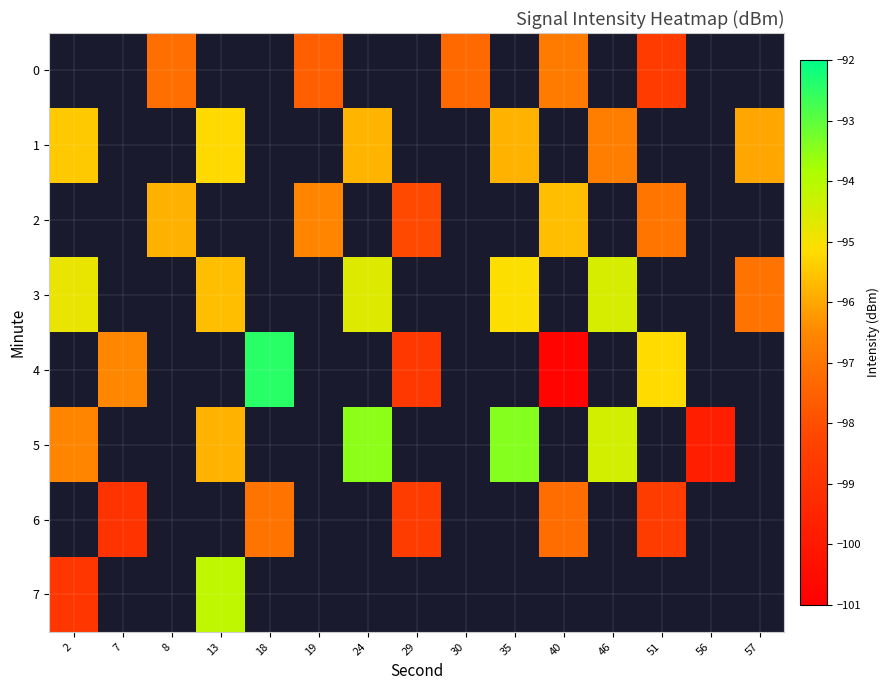

True or false: 6 has a value of -98.6 at 29.

True